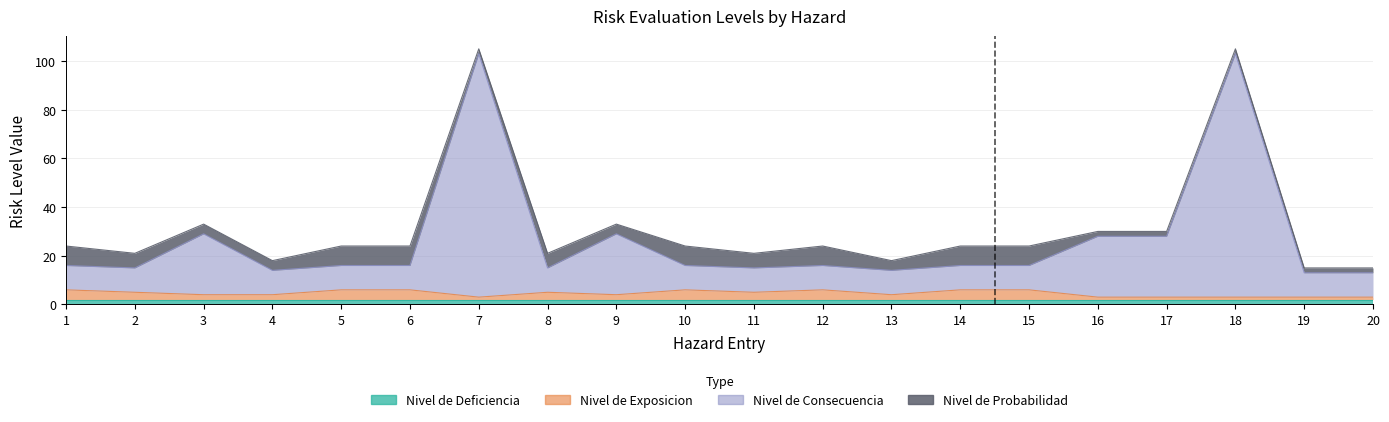

At which category does Nivel de Exposicion reach its first local peak?

8